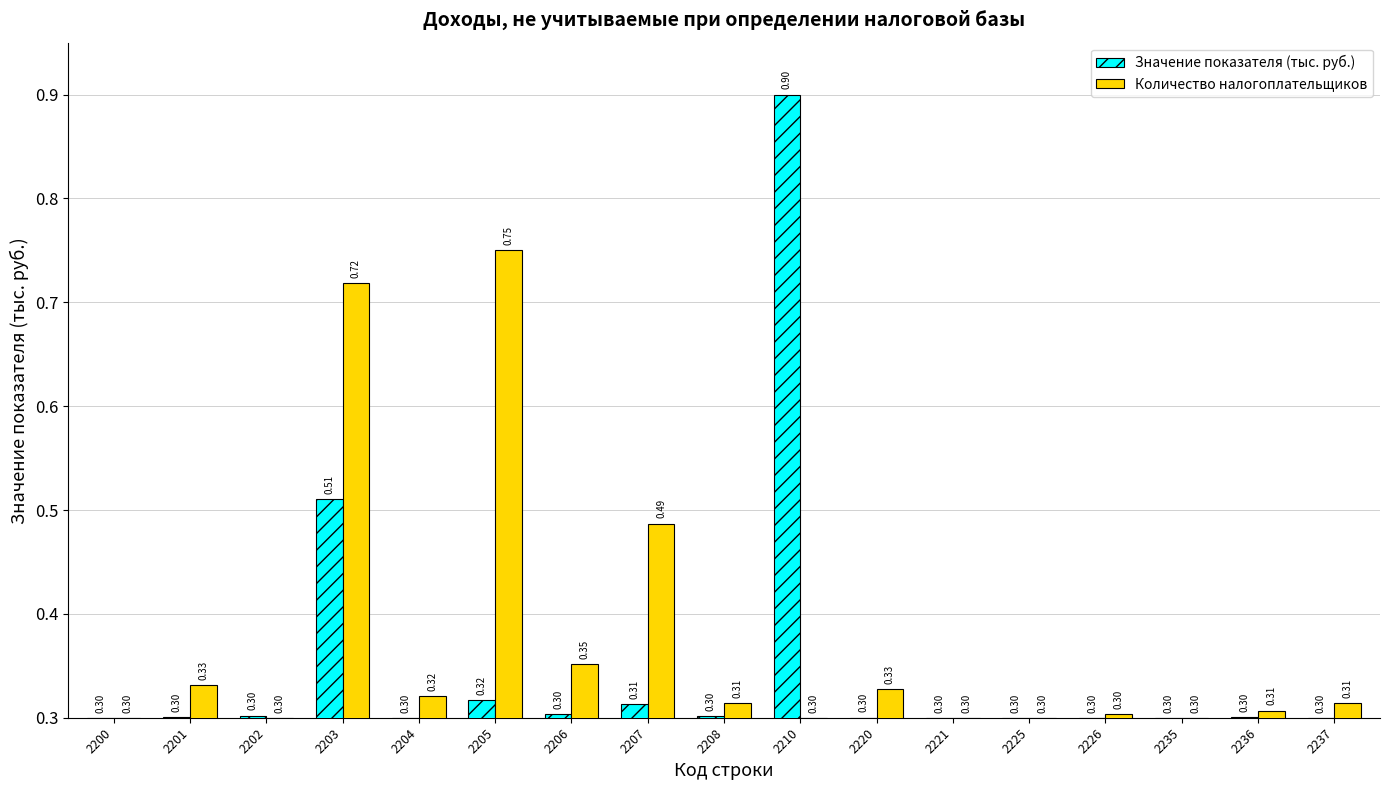

True or false: Количество налогоплательщиков has a value of 0.3 at 2225.

True